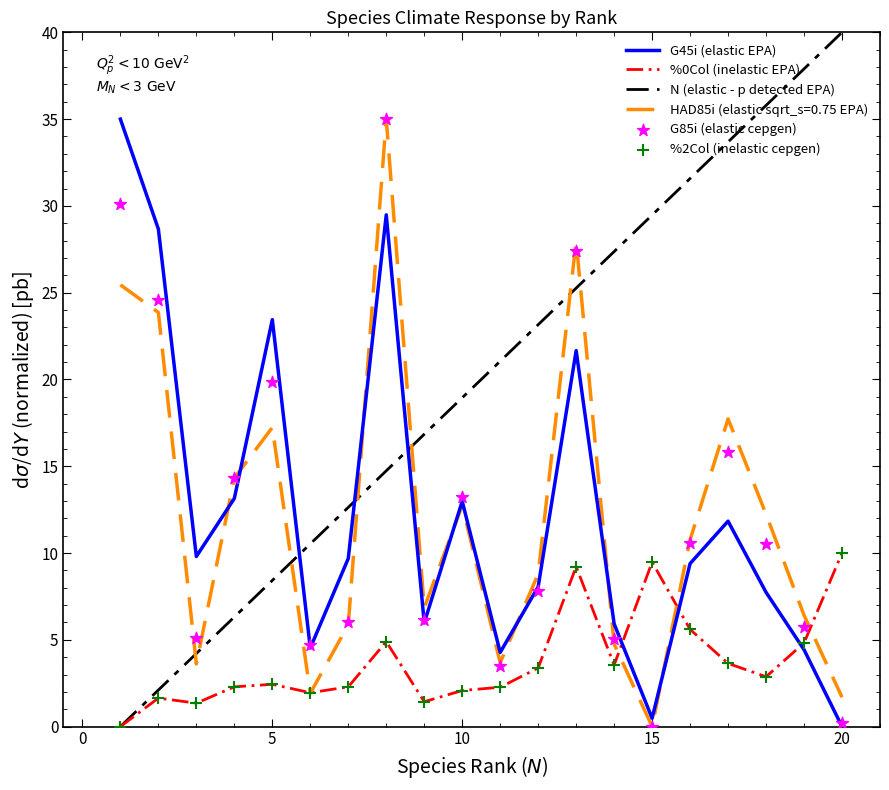

Which series has the largest total across all categories?

N (elastic - p detected EPA)